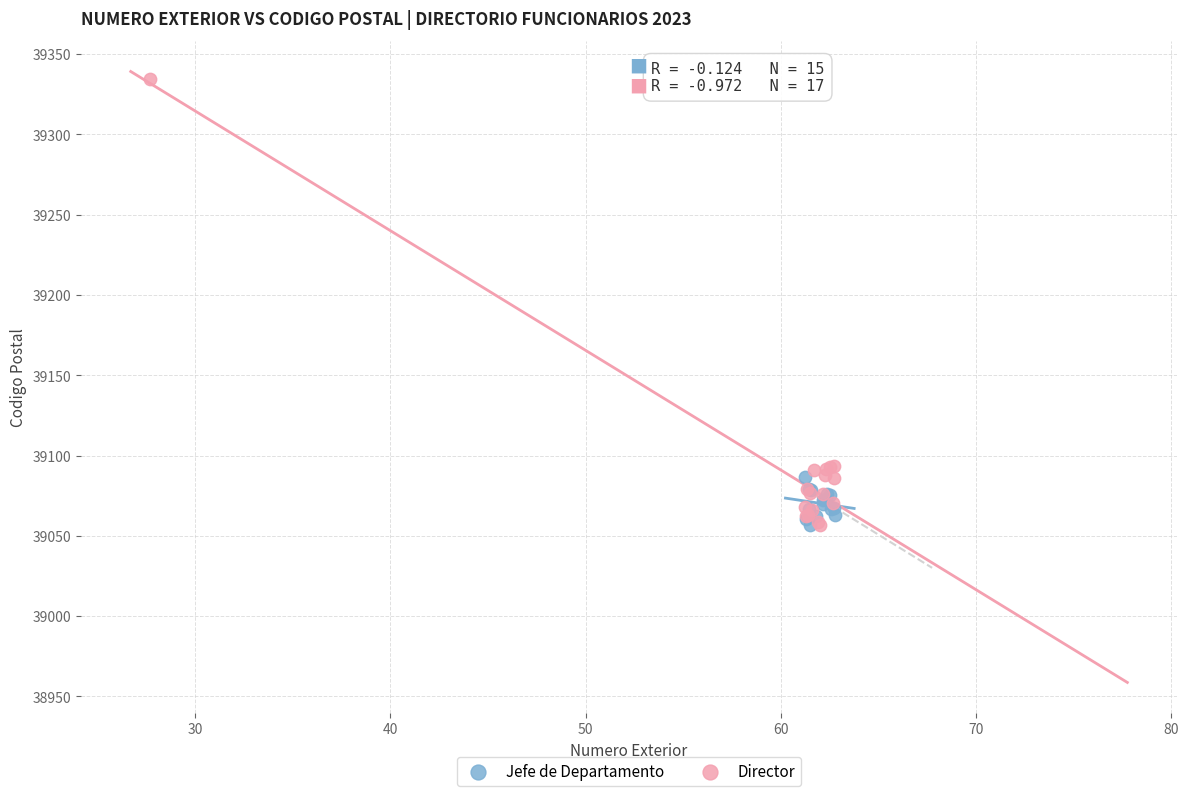

Which series reaches the maximum Y coordinate?

Director